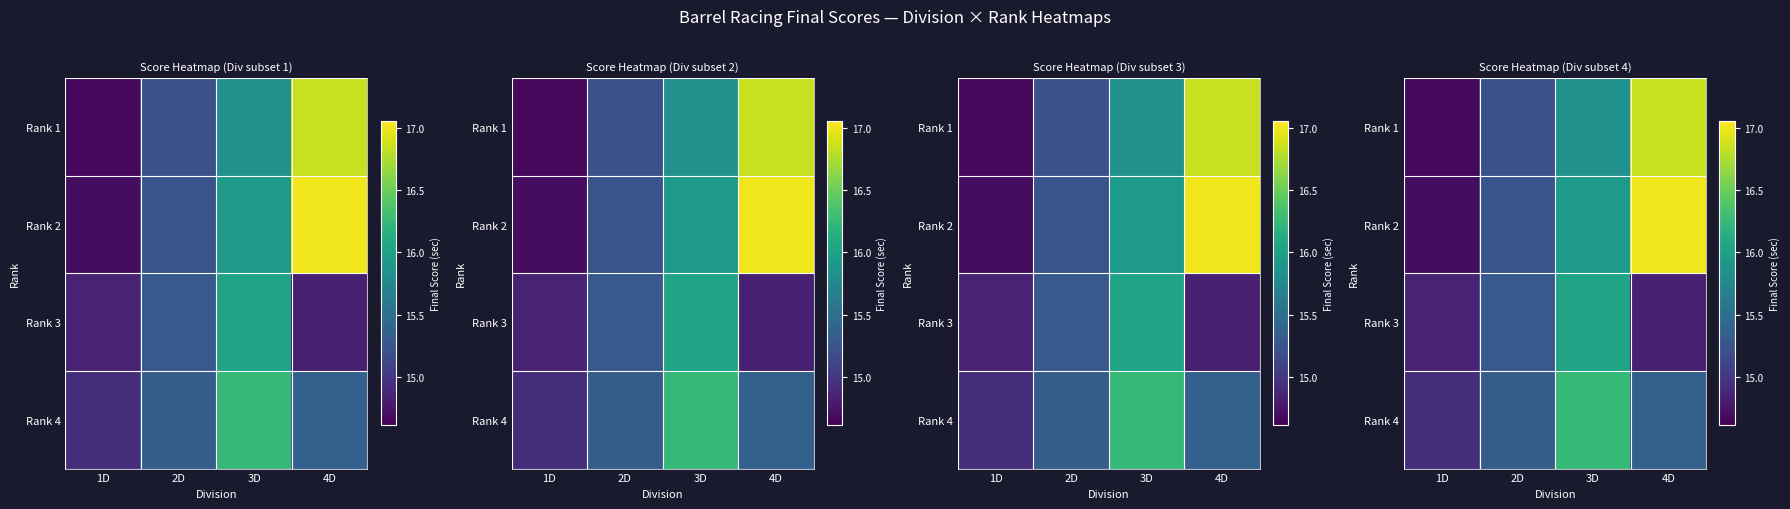

What is the greatest value displayed?

17.0